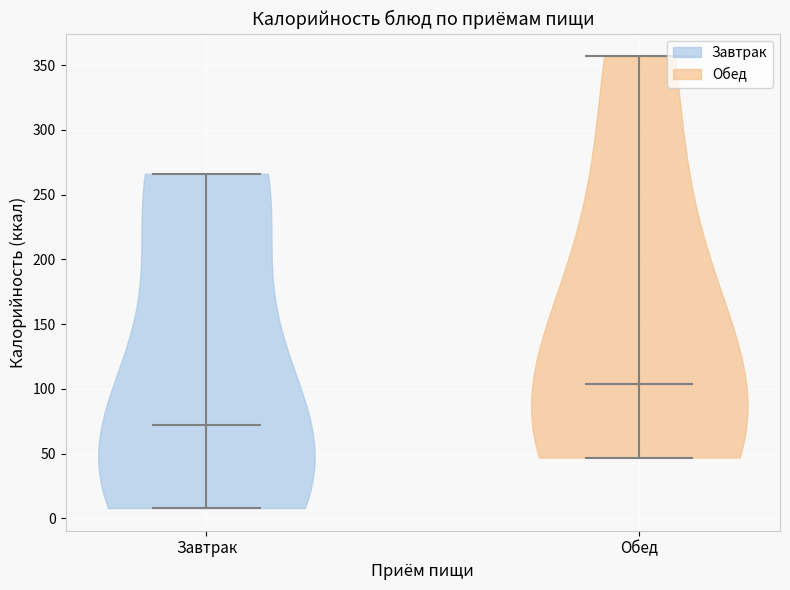

Where does the median line of the violin for Завтрак sit on the y-axis? The values are not printed on the chart, so give them approximately, as read against the axis.

70